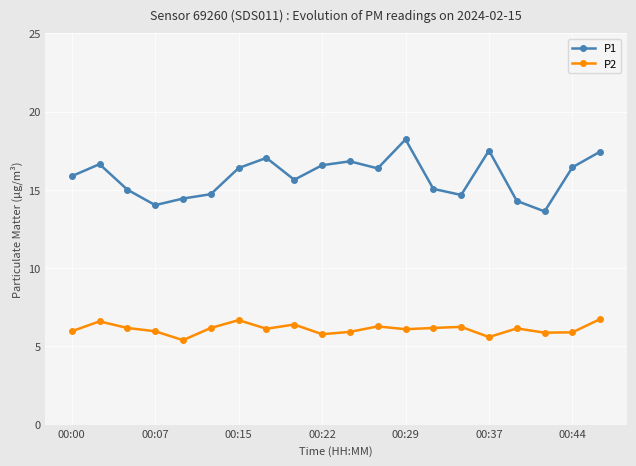

Which series has the widest spread of values?

P1